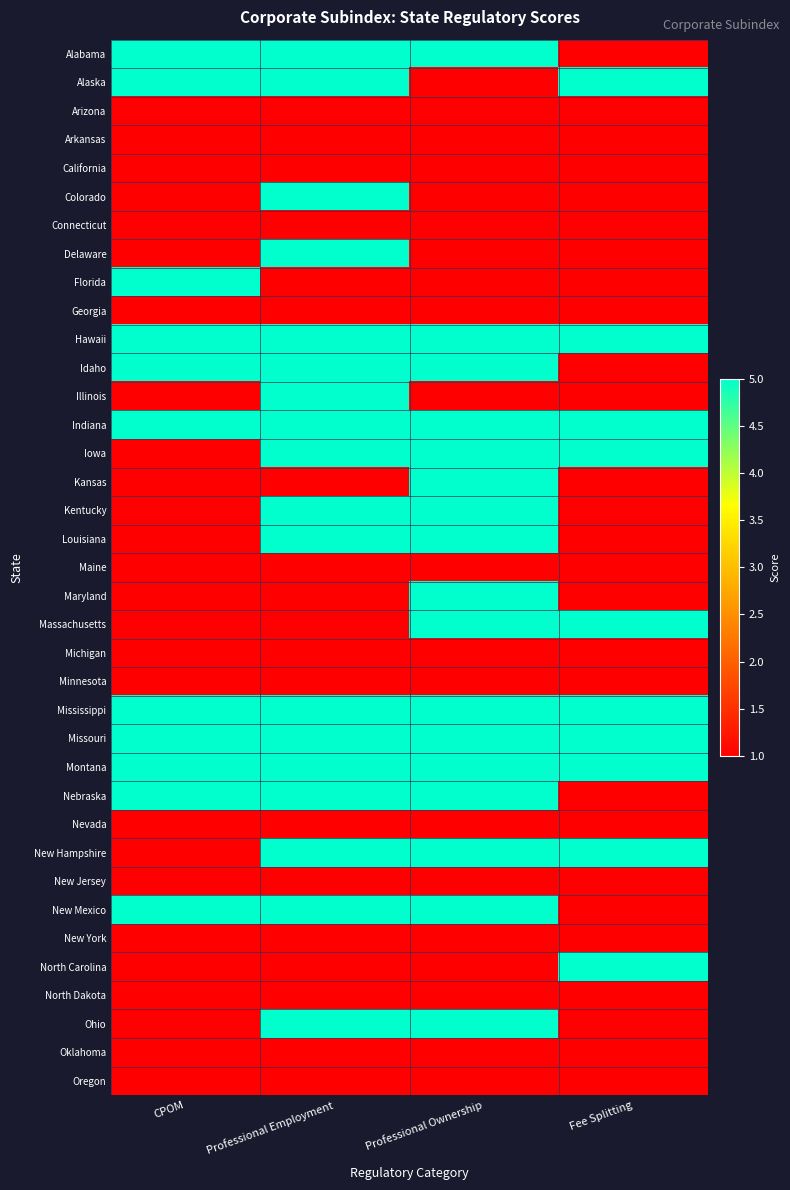

At which category does the chart reach its minimum across all series?

Fee Splitting